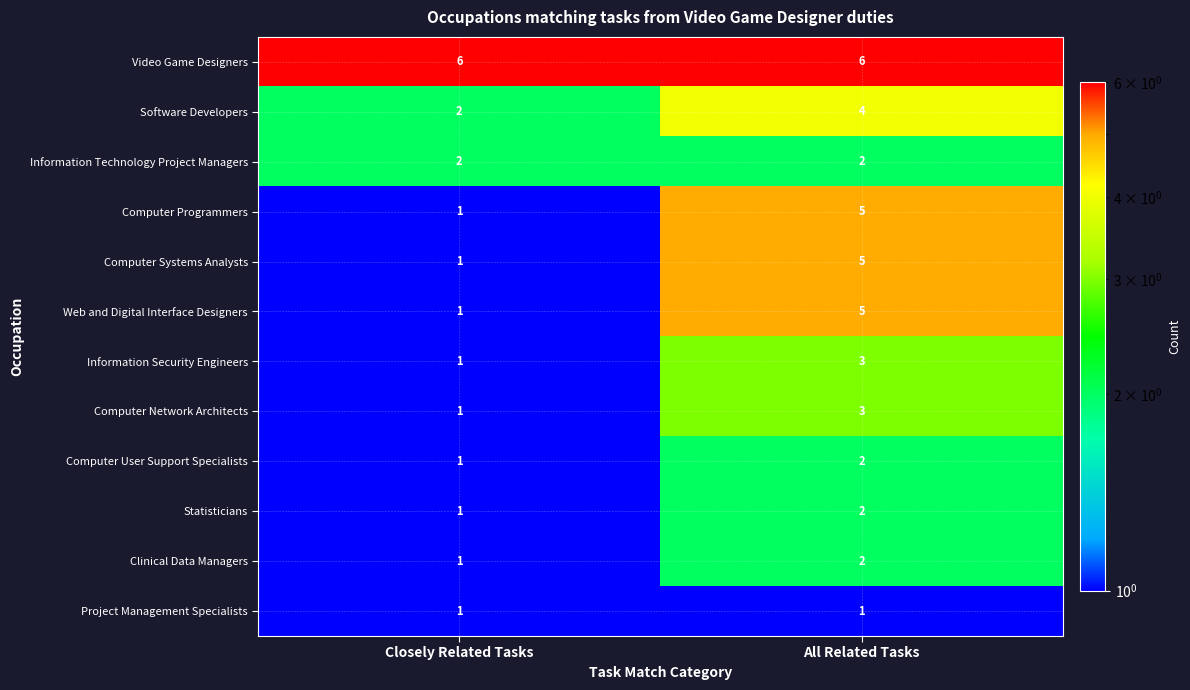

How many categories are shown in the chart?

2